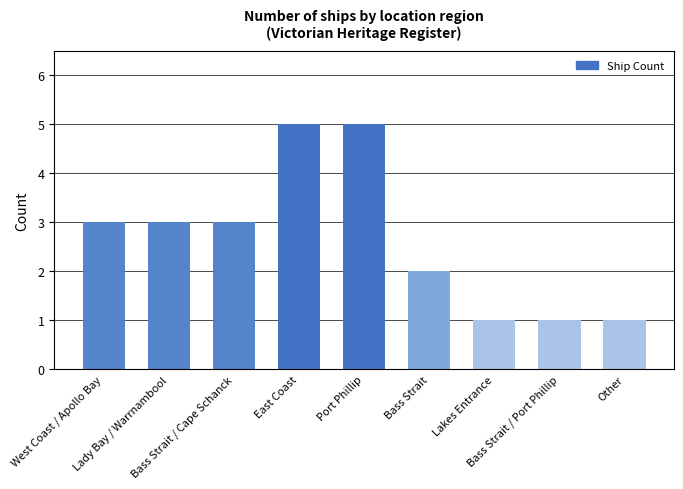

What is the label of the 3rd bar from the right?

Lakes Entrance